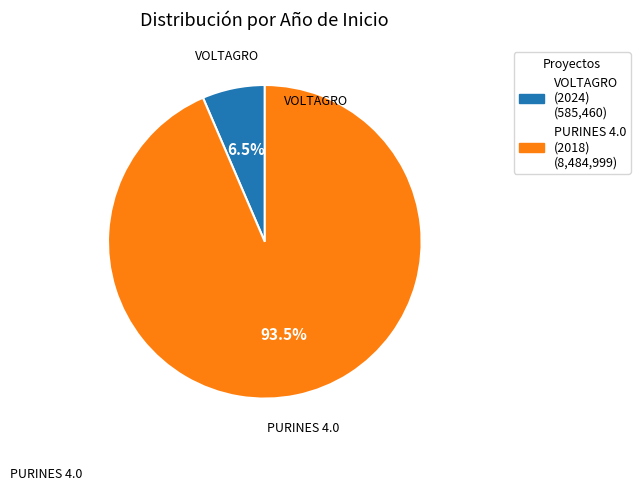

Is there any slice that represents more than half of the pie?

Yes